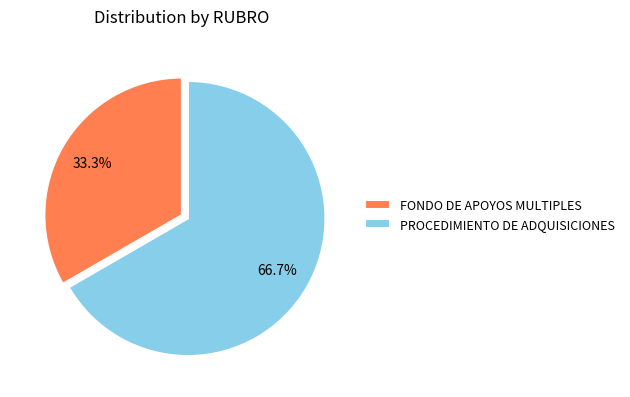

To the nearest percent, what is the difference between the largest and smallest slice percentages?

33%